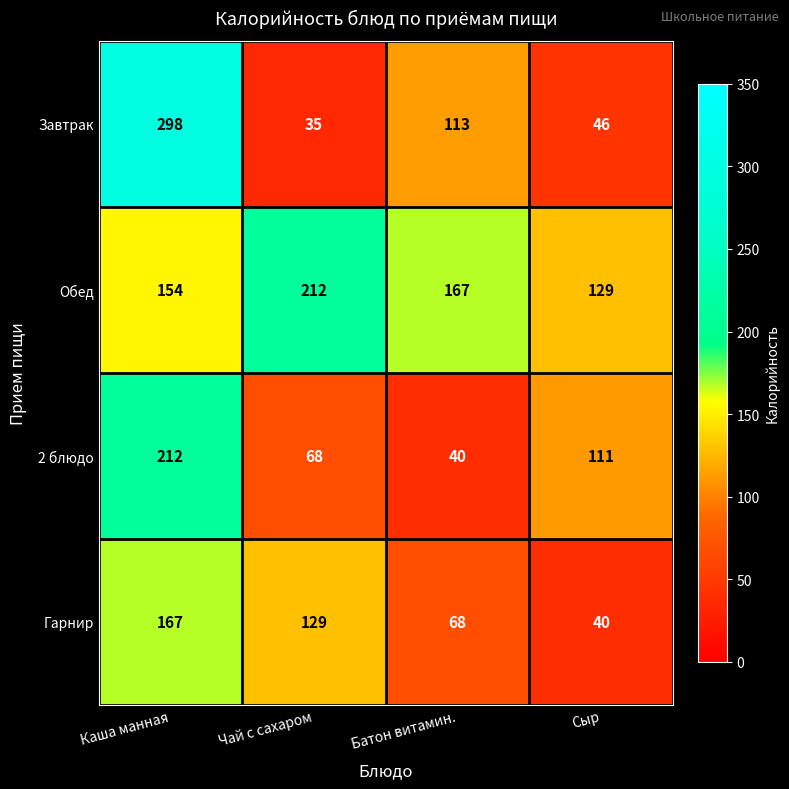

What is the average value of the Обед series?

166